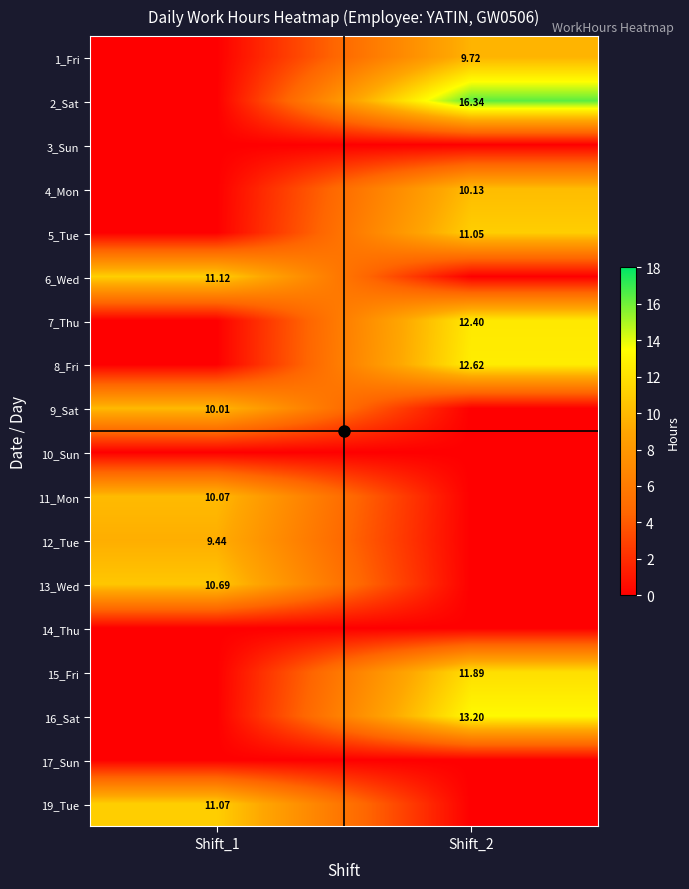

At which category is the sum across all series the highest?

Shift_2